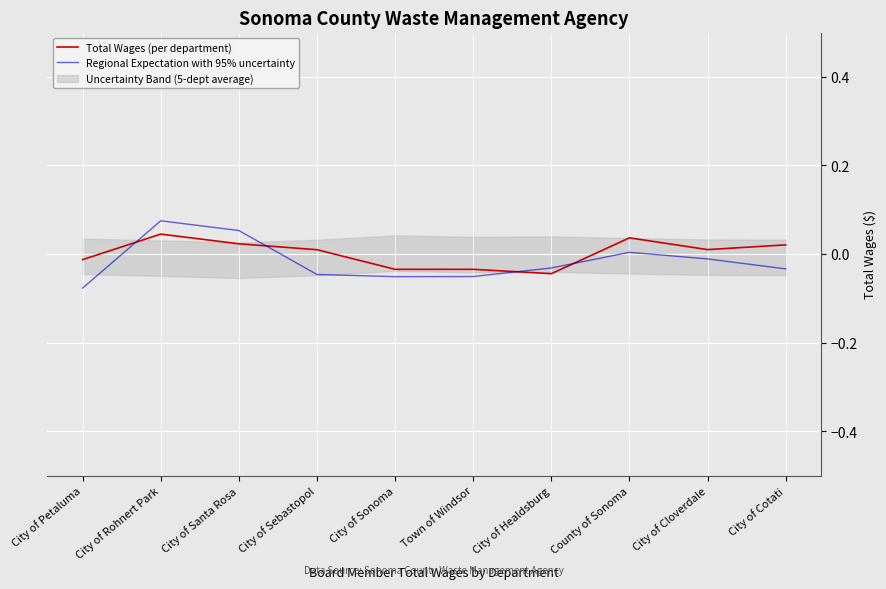

What position from the right is City of Cloverdale?

2